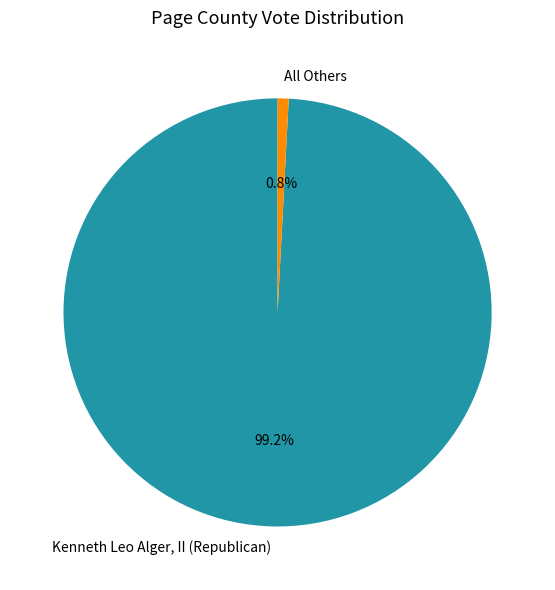

To the nearest percent, what portion does All Others represent?

1%